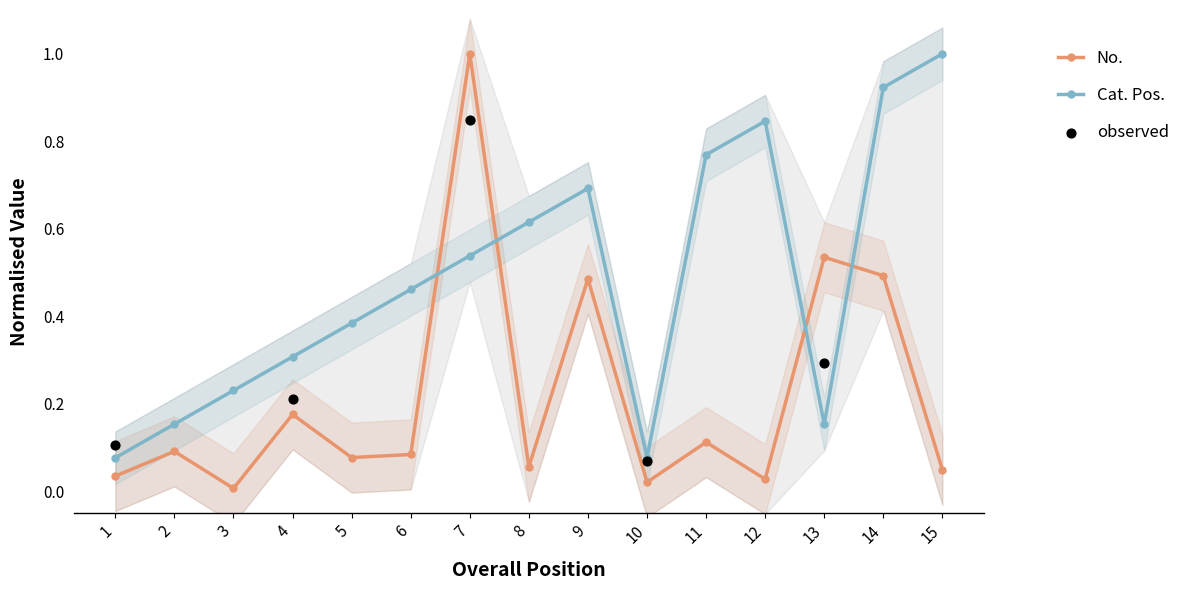

Which series has the largest Y range (max minus min)?

No.